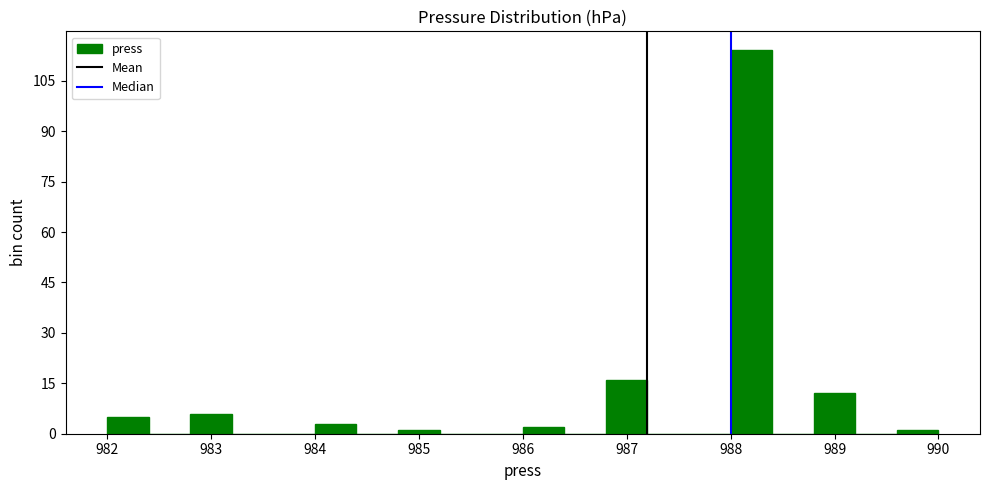

How tall is the bar that spans 986.0 to 986.4 on the x-axis? The values are not printed on the chart, so give them approximately, as read against the axis.

2